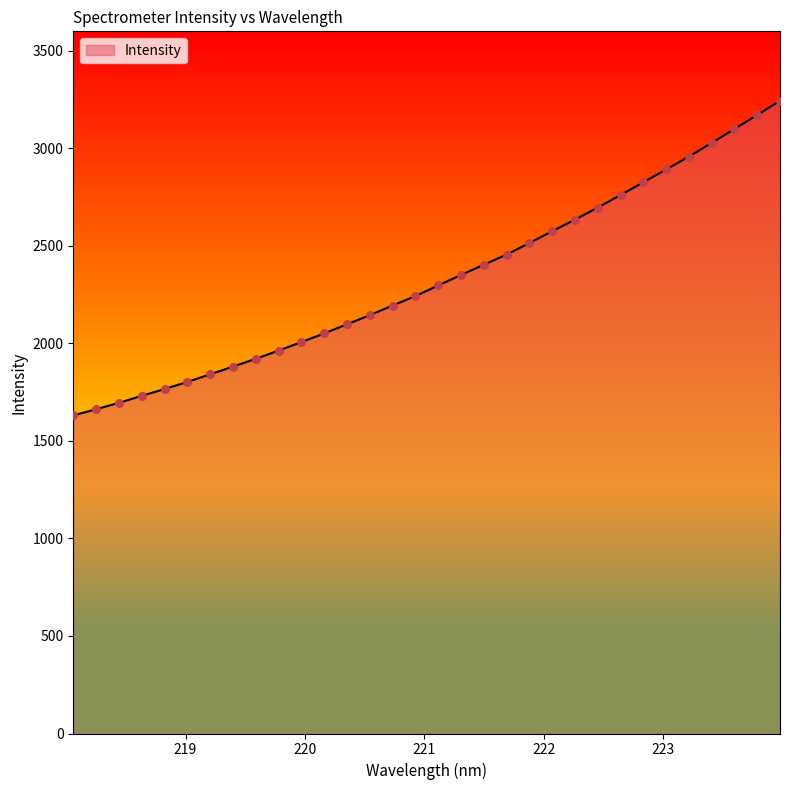

What is the minimum value shown in the chart?

1630.8